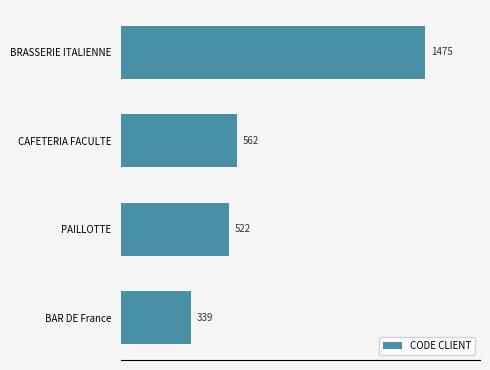

At which label is the value closest to 907?

CAFETERIA FACULTE